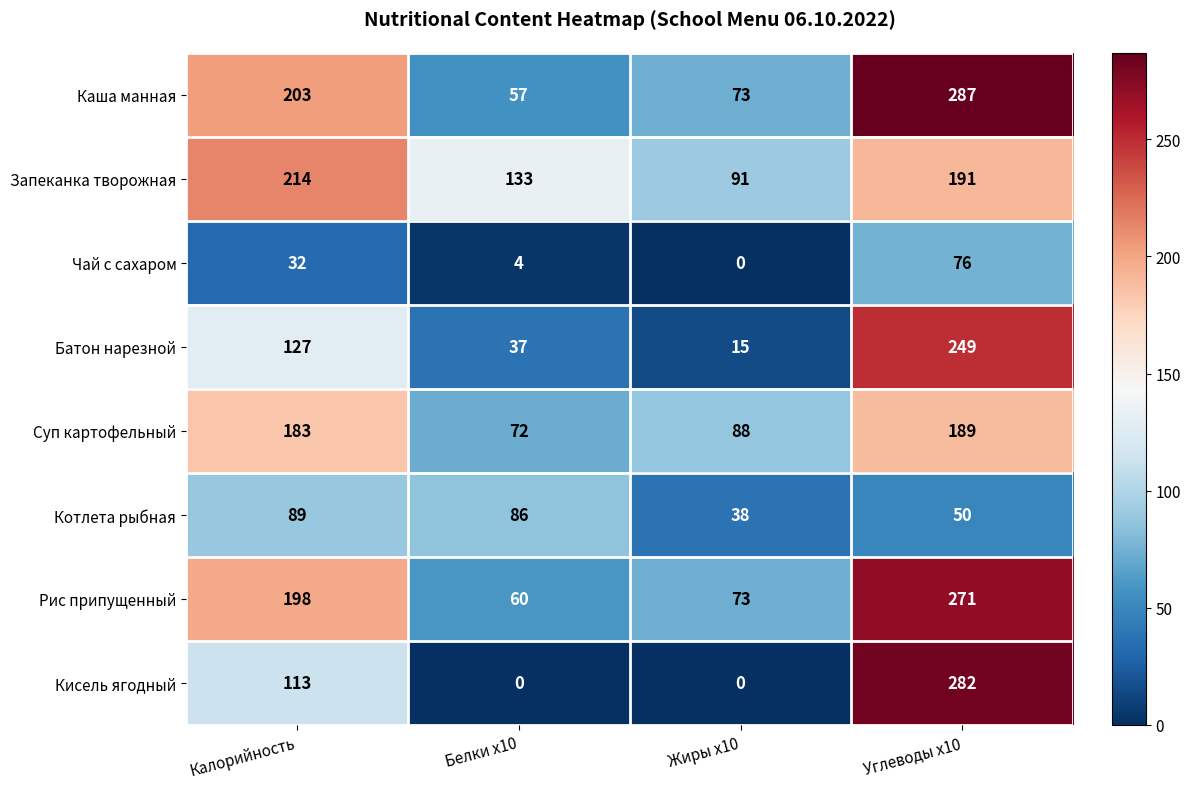

Where is Запеканка творожная nearest to the value 152?

Белки x10